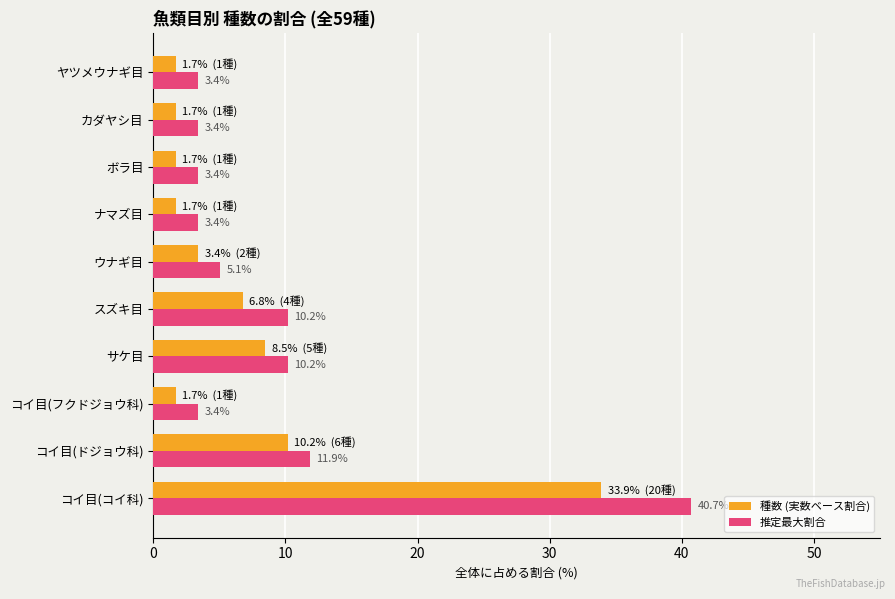

List the series in order of their peak value, lowest first.

種数 (実数ベース割合), 推定最大割合